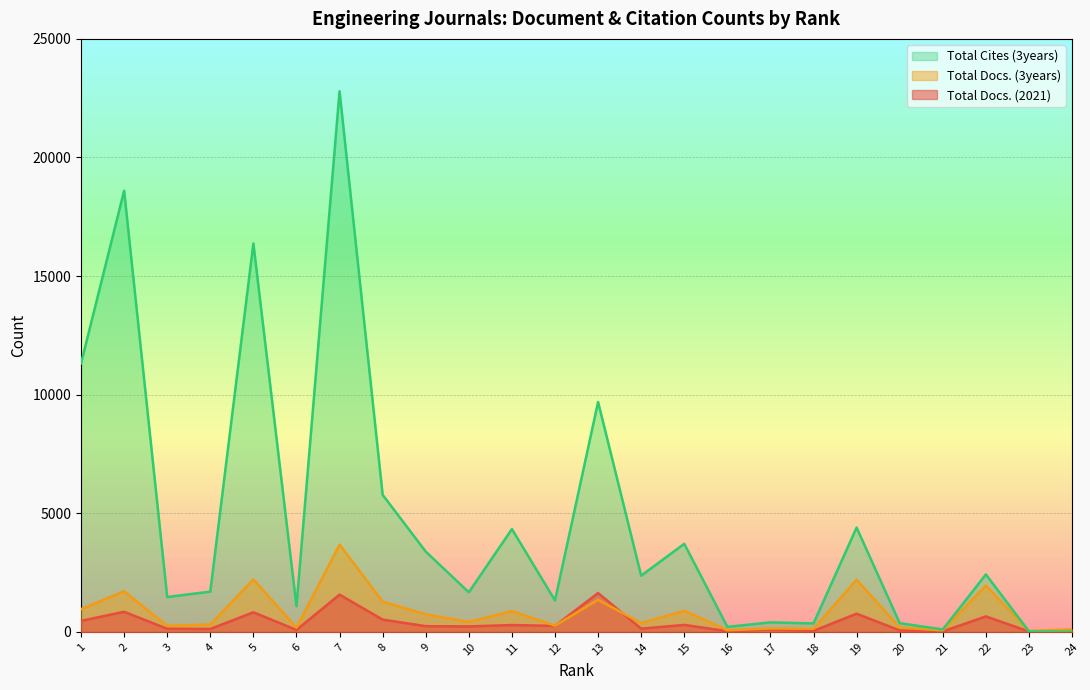

Is the value of Total Docs. (3years) at 21 greater than the value of Total Cites (3years) at 4?

No